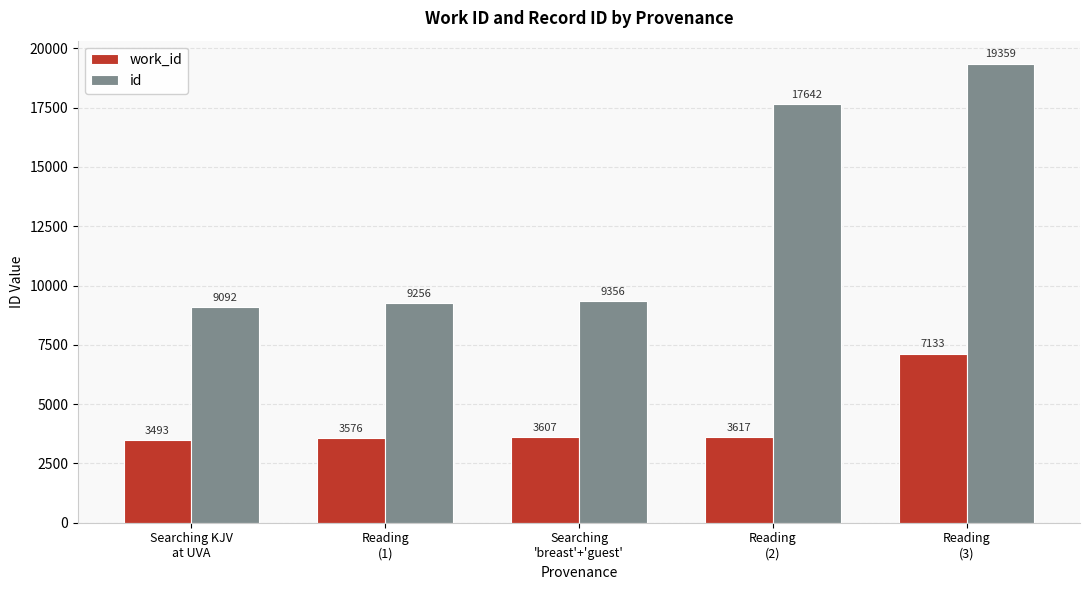

What is the label of the 4th bar from the left?

Reading
(2)